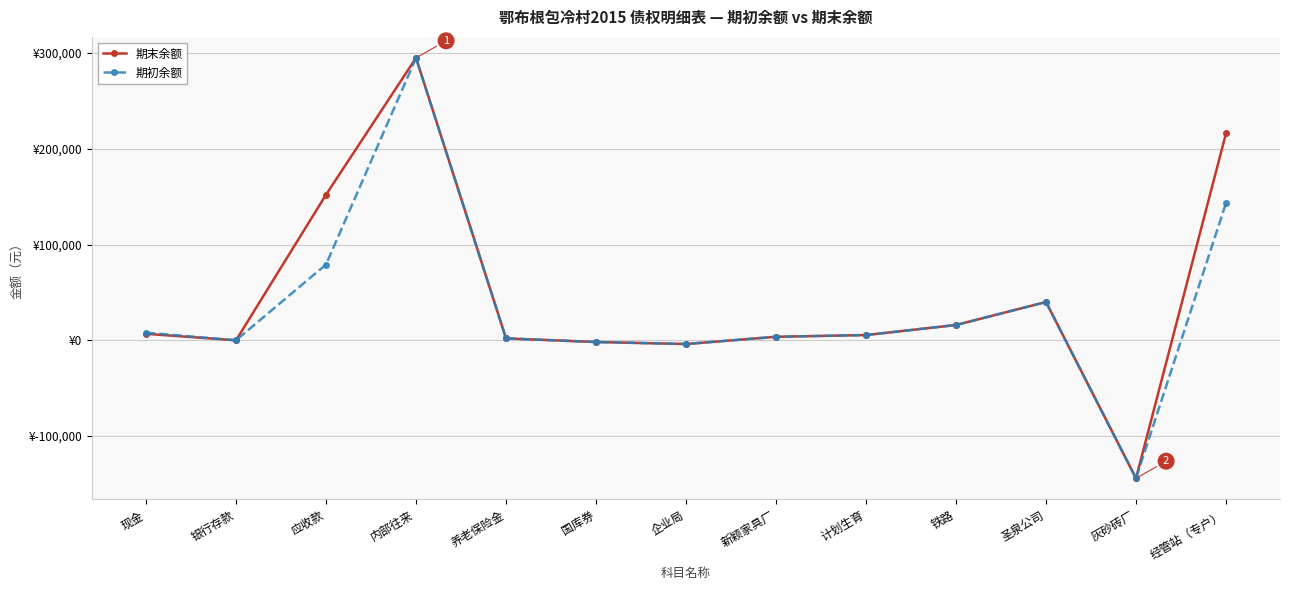

What is the label of the 7th point from the right?

企业局